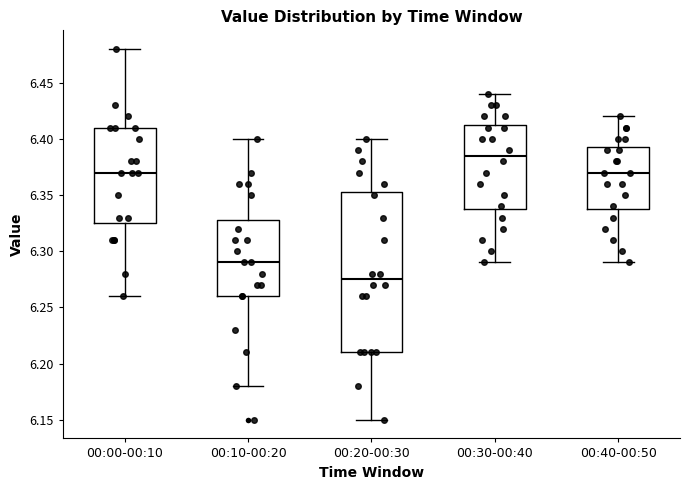

Reading left to right, transcribe this box plot: for each box, give where its median line is, the range the box spans, and where its two whiskers end, as read against the y-axis. The values are not printed on the chart, so give them approximately, as read against the axis.

00:00-00:10: median 6.370, box 6.325 to 6.410, whiskers 6.260 to 6.480
00:10-00:20: median 6.290, box 6.260 to 6.330, whiskers 6.180 to 6.400
00:20-00:30: median 6.275, box 6.210 to 6.355, whiskers 6.150 to 6.400
00:30-00:40: median 6.385, box 6.340 to 6.415, whiskers 6.290 to 6.440
00:40-00:50: median 6.370, box 6.340 to 6.395, whiskers 6.290 to 6.420